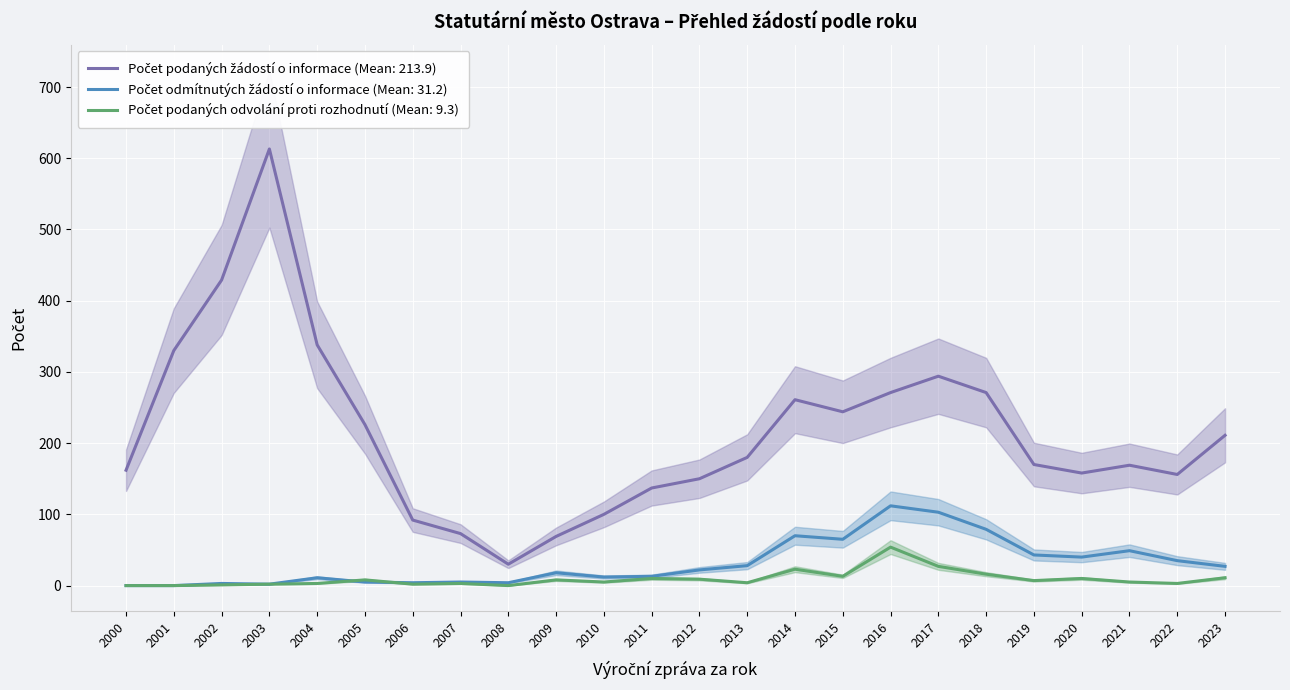

Rank the categories by Počet odmítnutých žádostí o informace value from highest to lowest.

2016, 2017, 2018, 2014, 2015, 2021, 2019, 2020, 2022, 2013, 2023, 2012, 2009, 2011, 2010, 2004, 2005, 2007, 2006, 2008, 2002, 2003, 2000, 2001